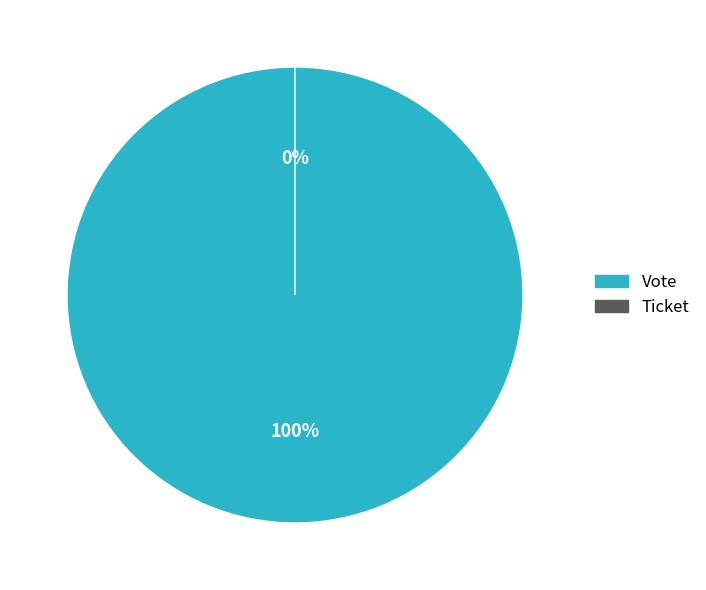

Is the sum of Ticket and Vote greater than half?

Yes